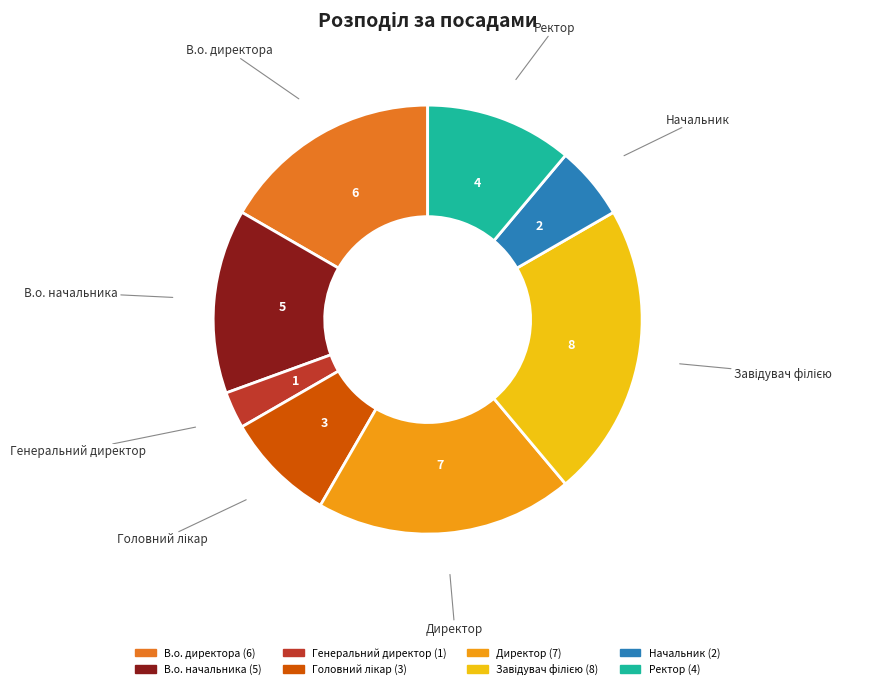

The В.о. директора slice represents 30% of the pie. True or false?

False